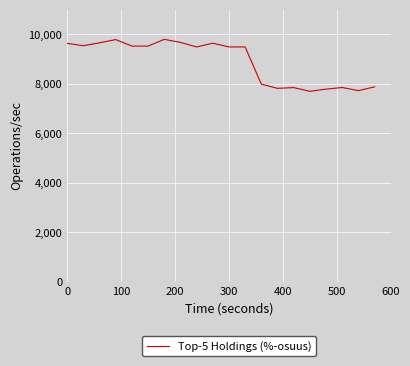

What is the smallest value displayed?

7700.0